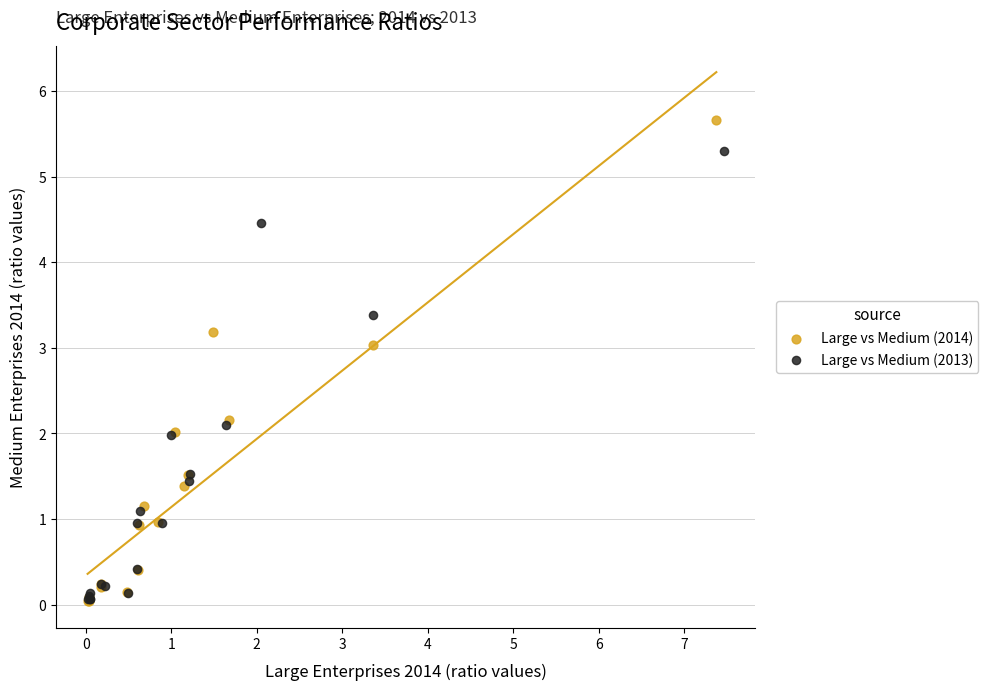

Which series has the largest Y range (max minus min)?

Large vs Medium (2014)